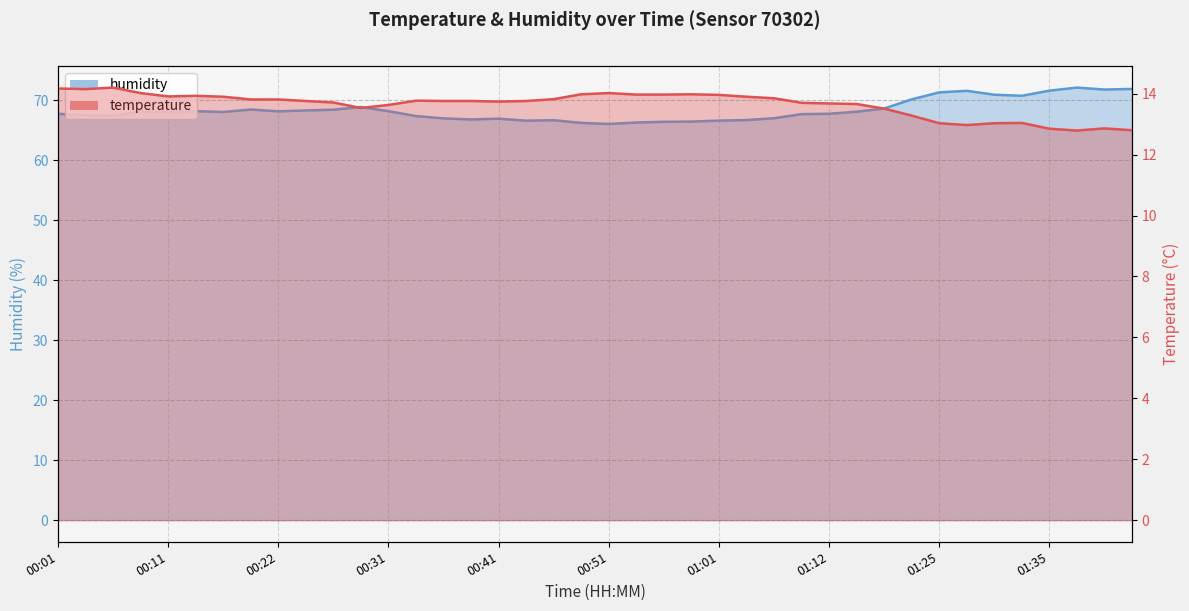

Is the value of temperature at 00:24 greater than the value of humidity at 01:38?

No